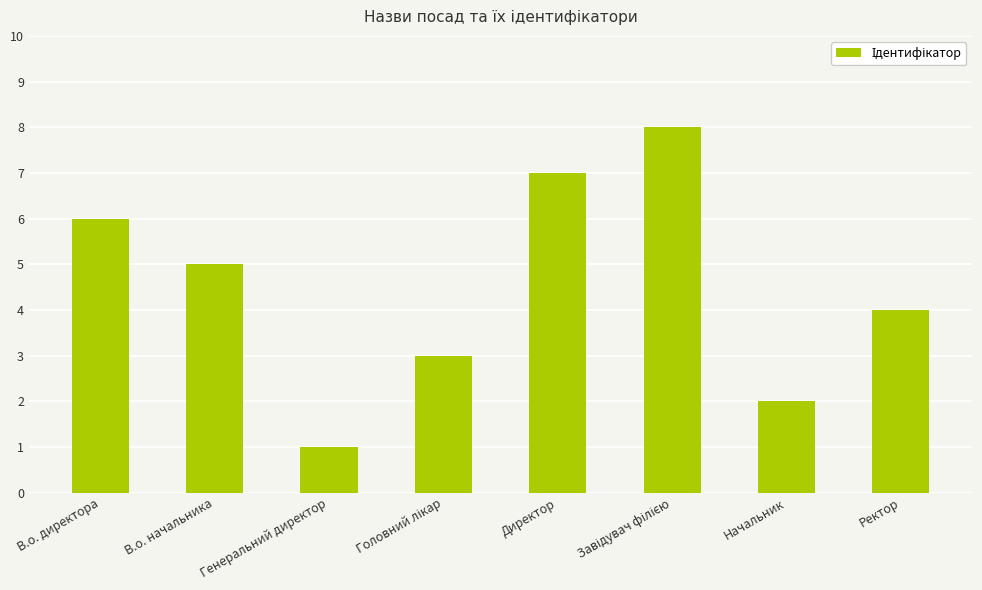

What is the sum of all values?

36